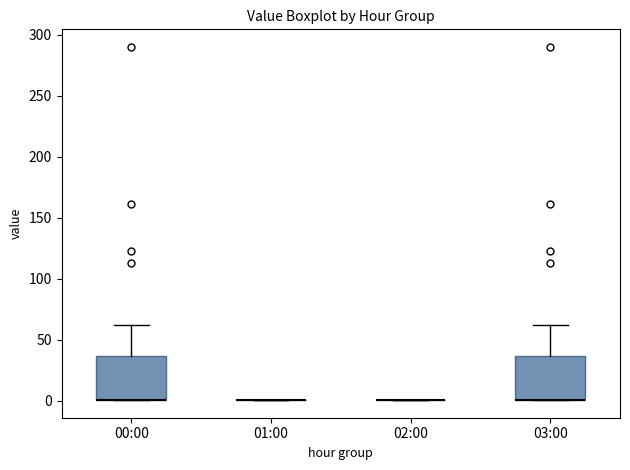

Reading left to right, read every box against the y-axis: the position of its median line, the range the box covers, and the ends of its whiskers. The values are not printed on the chart, so give them approximately, as read against the axis.

00:00: median 0 (drawn on the box's lower edge), box 0 to 35, whiskers 0 to 60
01:00: box collapsed to a line at 0, whiskers 0 to 0
02:00: box collapsed to a line at 0, whiskers 0 to 0
03:00: median 0 (drawn on the box's lower edge), box 0 to 35, whiskers 0 to 60